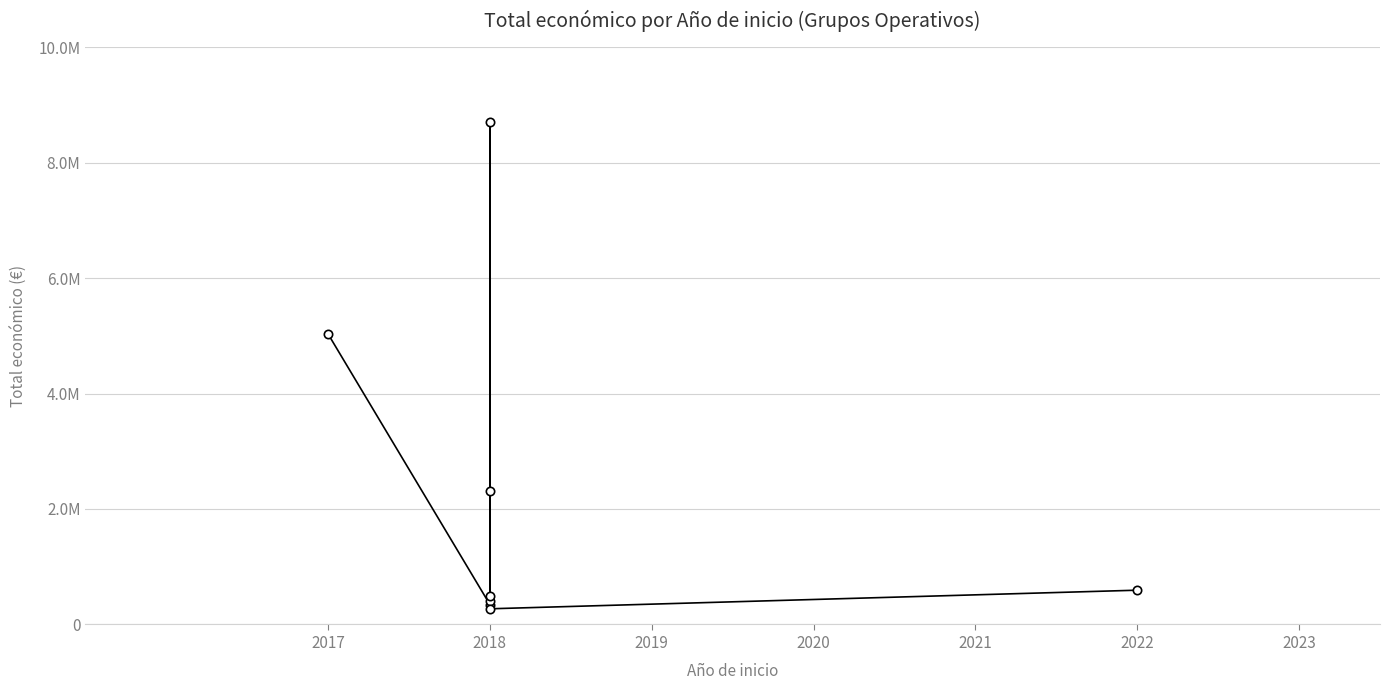

The chart shows a value of 747277 at 2018. True or false?

False